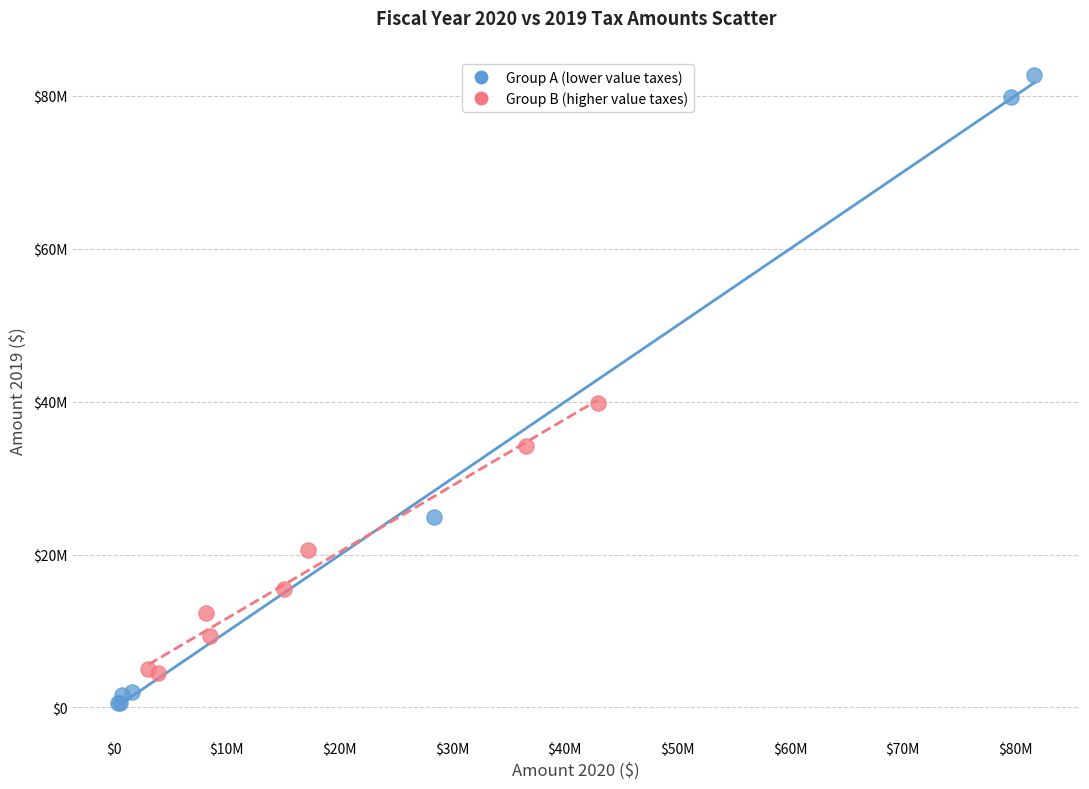

What are all the series names shown in the legend?

Group A (lower value taxes), Group B (higher value taxes)